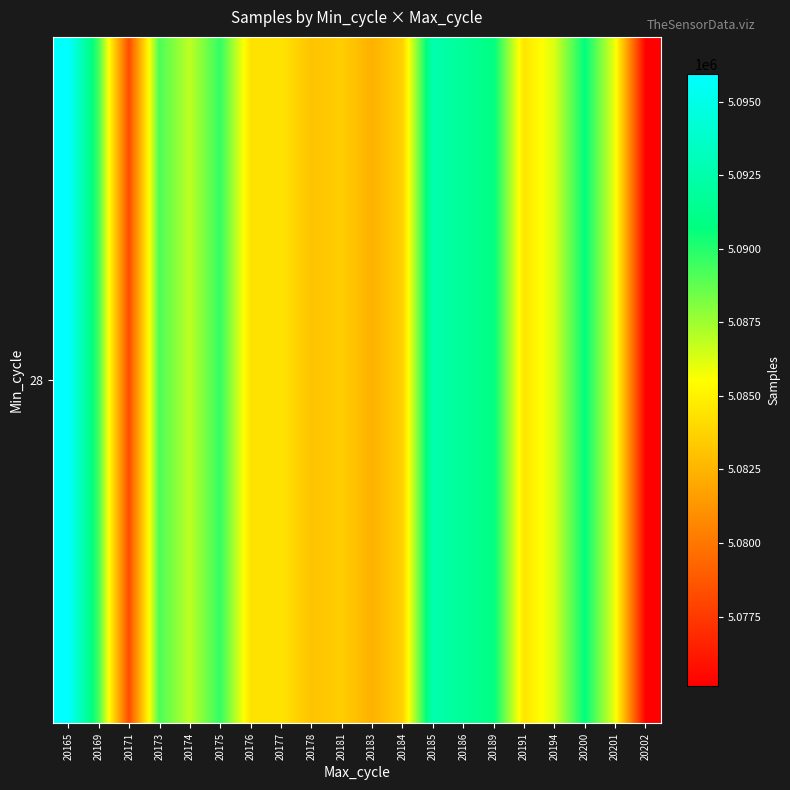

Reading left to right, what are all the values shown in this chart?

20165=5095929	20169=5089339	20171=5078273	20173=5089210	20174=5086858	20175=5089705	20176=5084420	20177=5084443	20178=5083154	20181=5083554	20183=5082392	20184=5083723	20185=5092624	20186=5091707	20189=5090849	20191=5084489	20194=5086310	20200=5090760	20201=5085817	20202=5075147